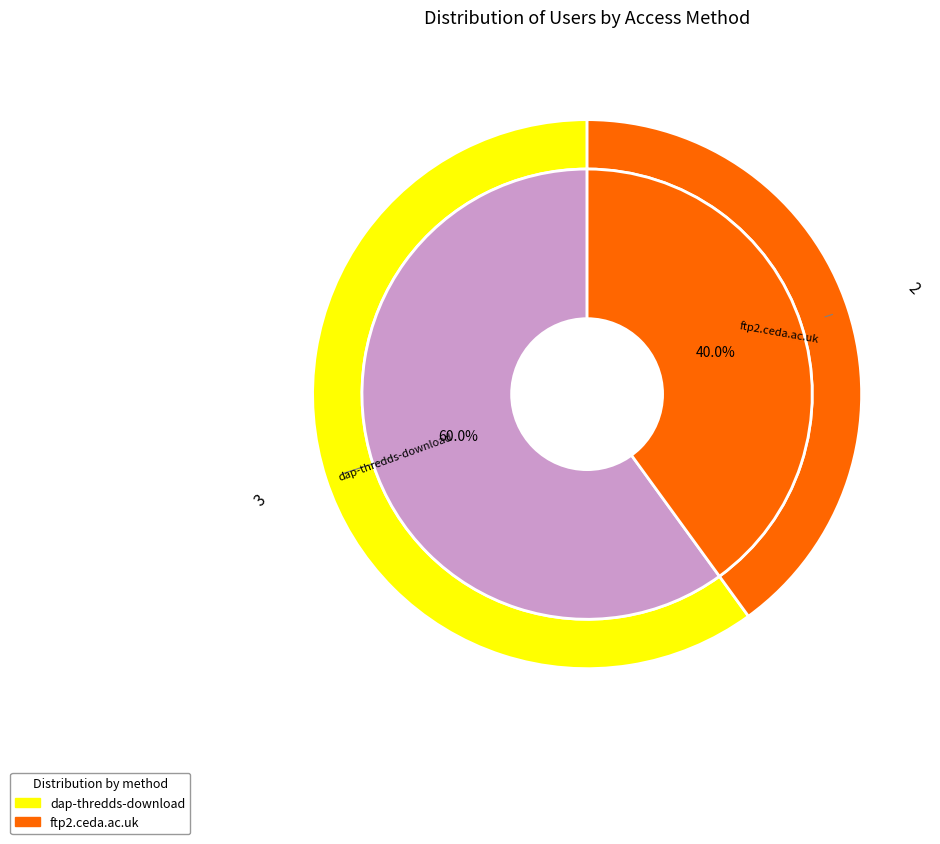

Rank the categories by value from lowest to highest.

ftp2.ceda.ac.uk, dap-thredds-download